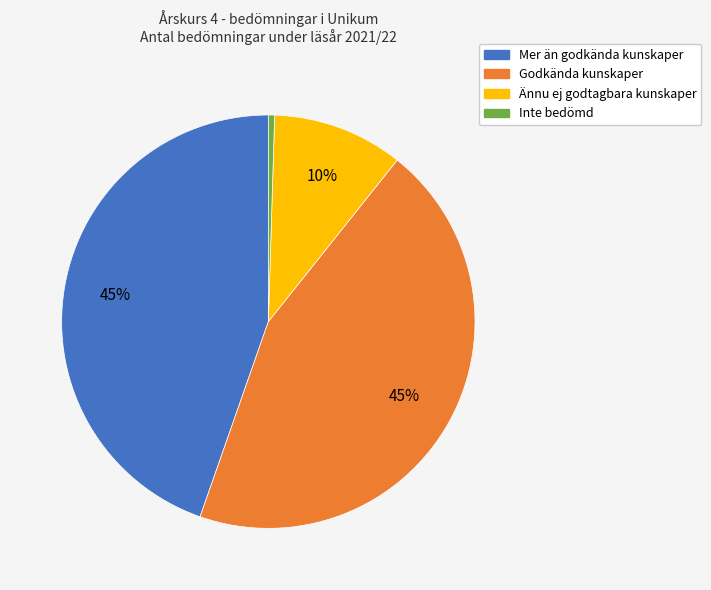

What is the smallest slice in the pie chart?

Inte bedömd